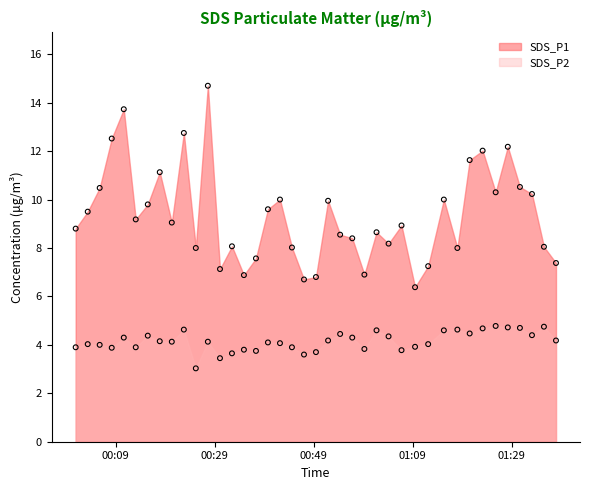

Which series contains the highest Y value?

SDS_P1